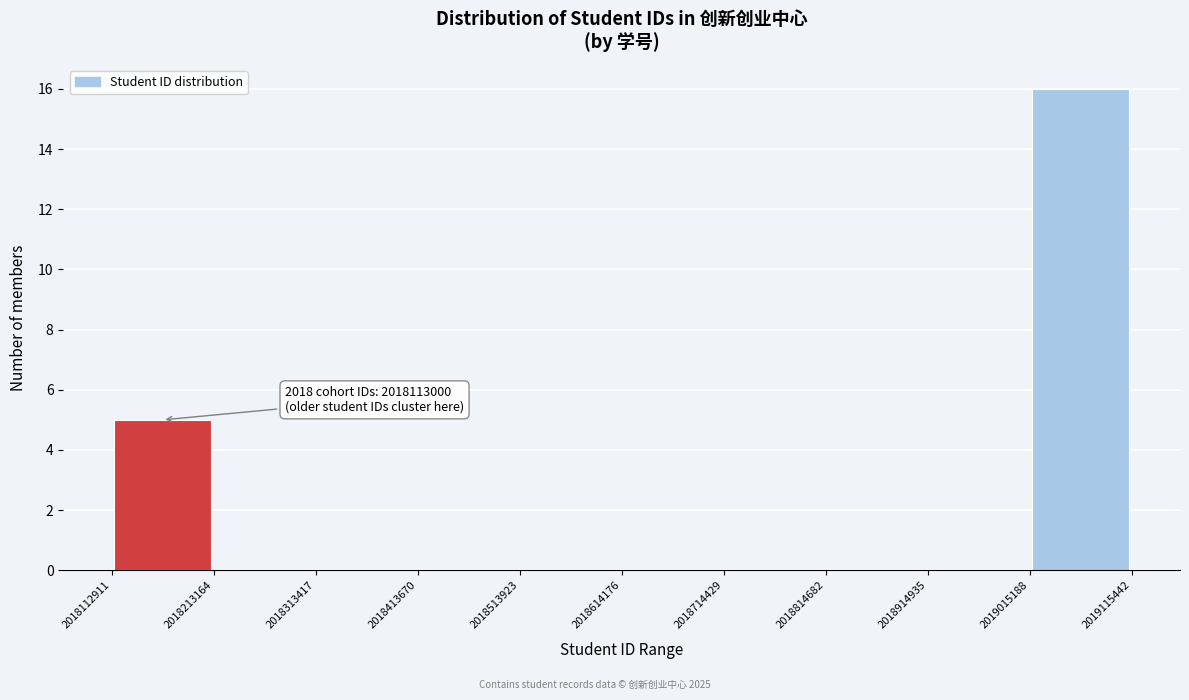

Which range on the x-axis has the tallest bar?

2019015188 to 2019115442